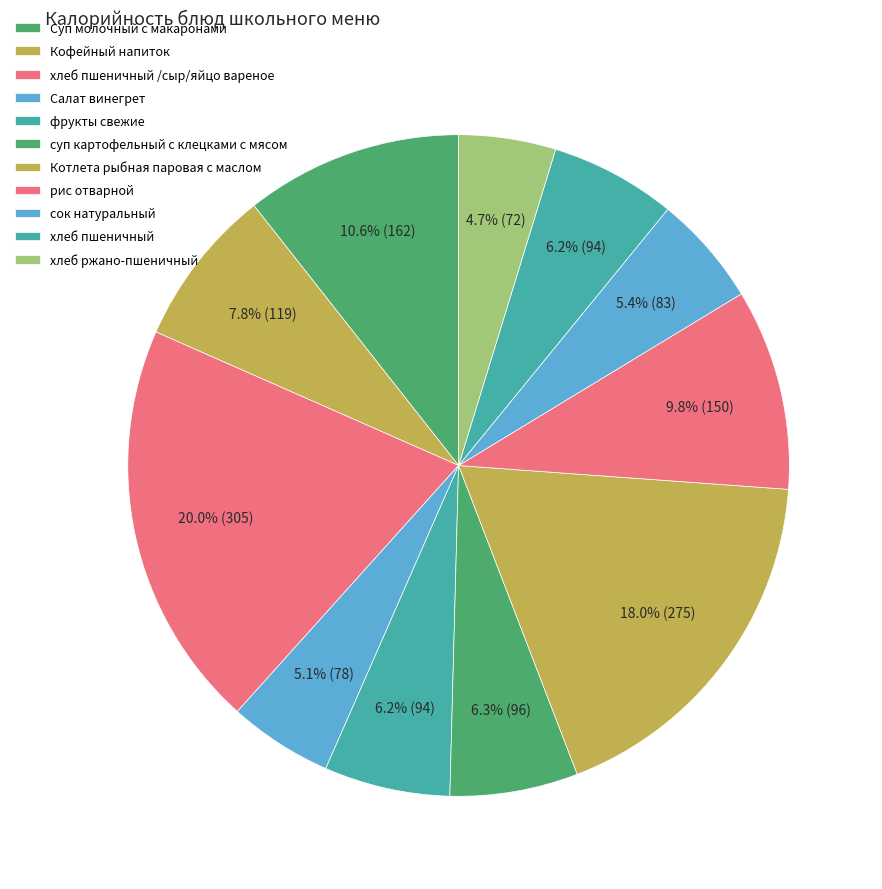

True or false: суп картофельный с клецками с мясом accounts for 15% of the total.

False